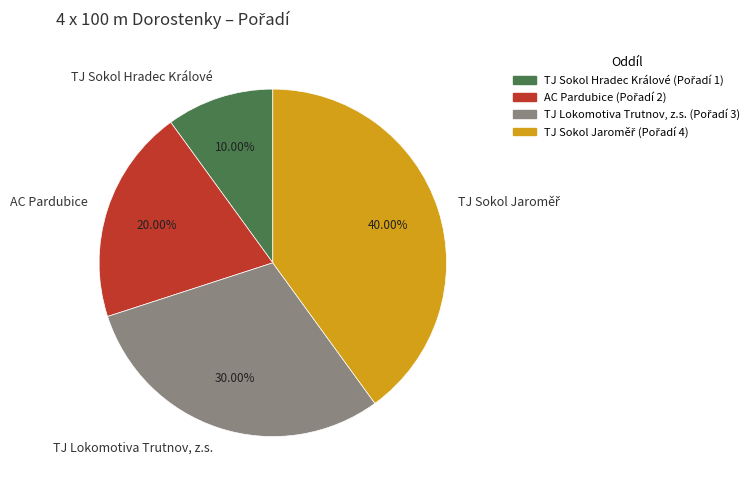

How many slices are in this pie chart?

4